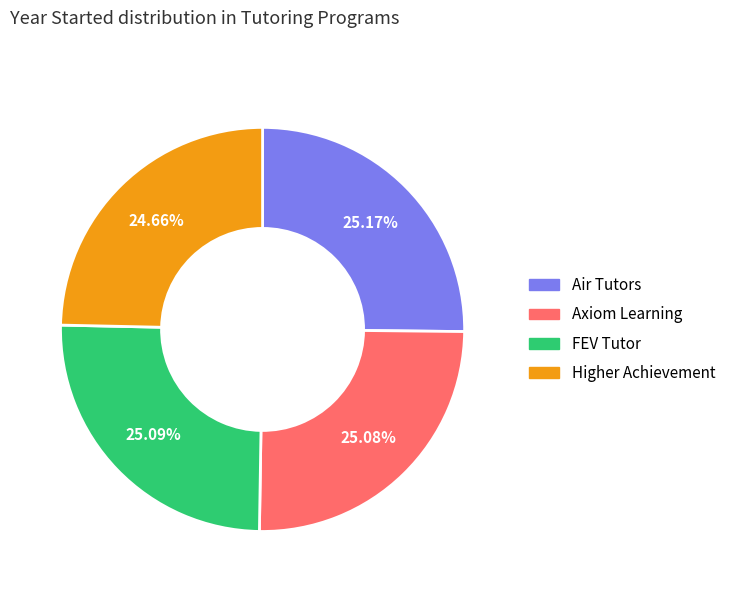

What is the ratio of the value at Higher Achievement to the value at Air Tutors?

1.0